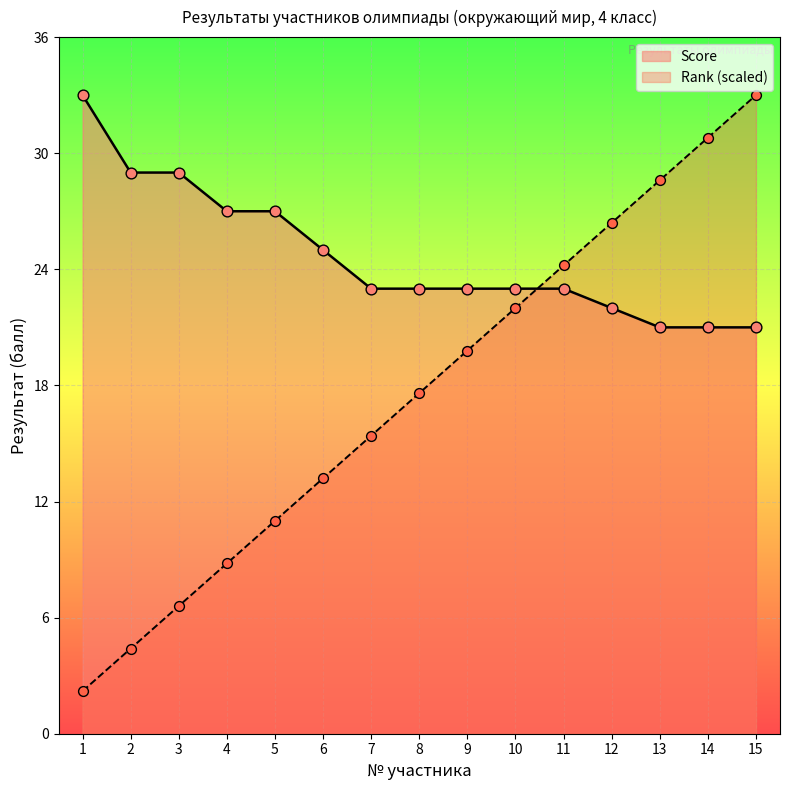

What is the total value across all series at 1?

35.2